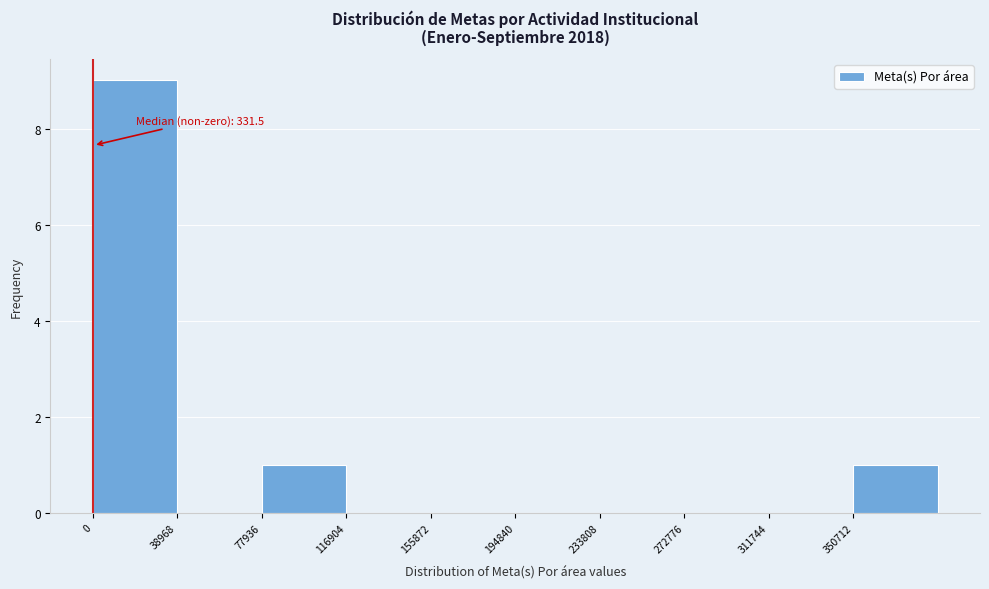

Over which range of the x-axis is the bar tallest?

0 to 40000